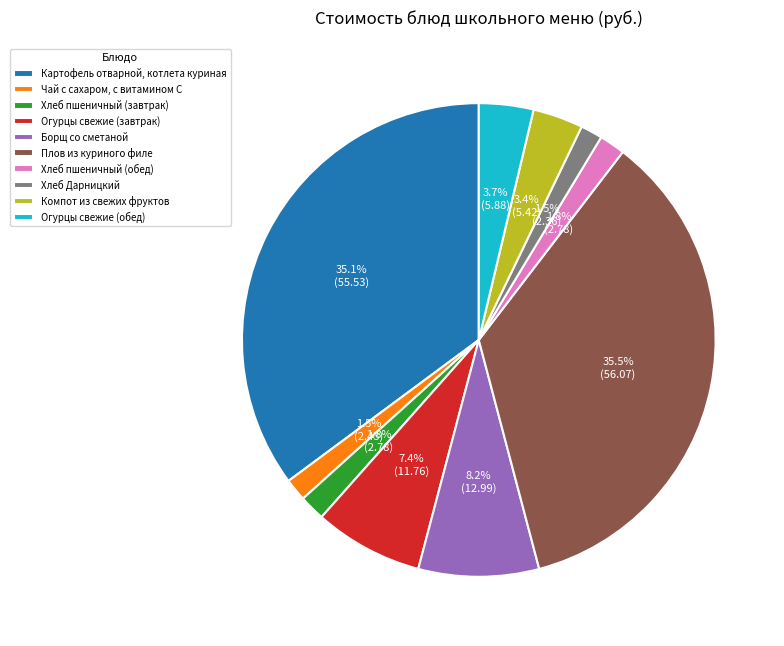

Is Хлеб Дарницкий the majority of the pie?

No